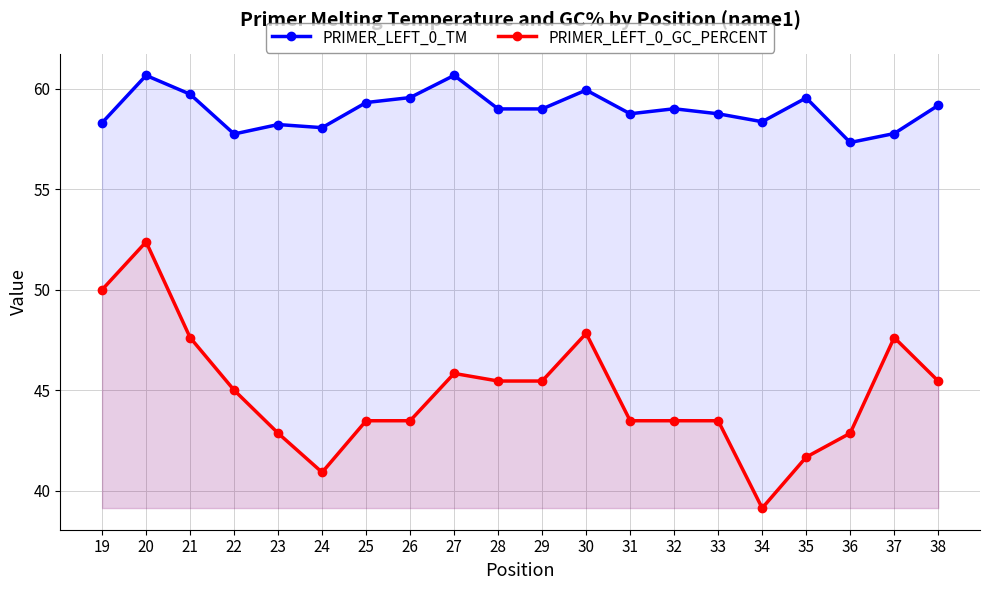

True or false: PRIMER_LEFT_0_GC_PERCENT and PRIMER_LEFT_0_TM cross at least once.

False